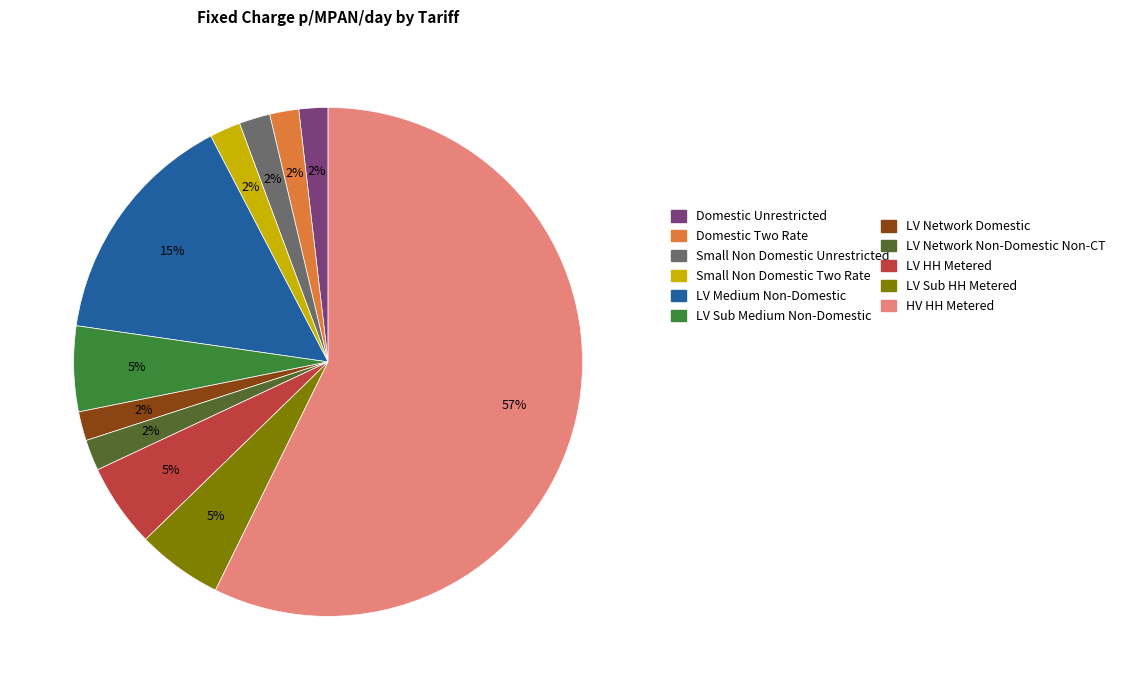

Is there any slice that represents more than half of the pie?

Yes